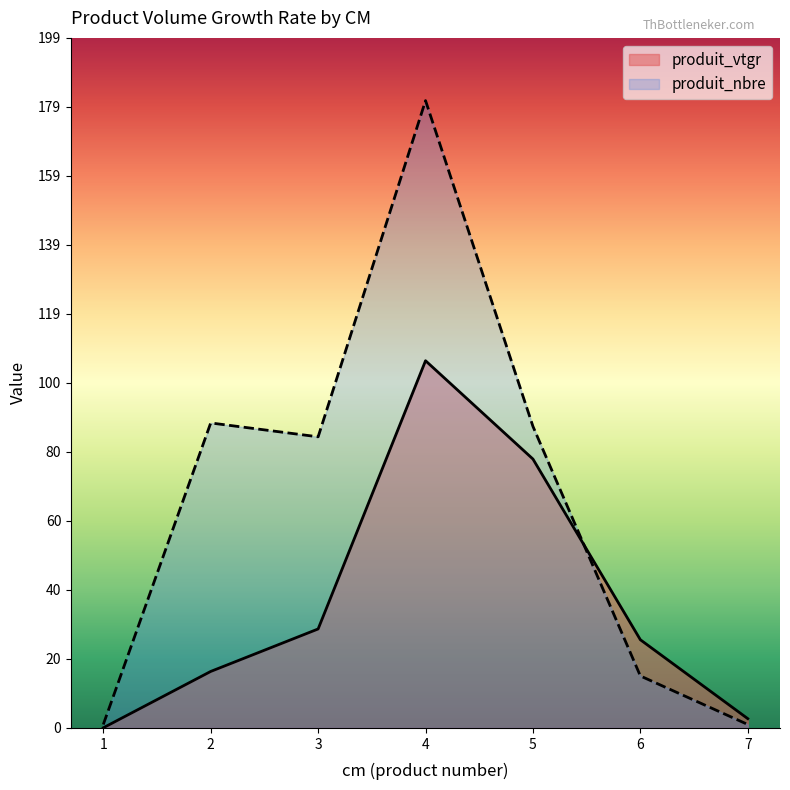

What is the difference between the maximum and minimum values in the produit_nbre series?

180.0